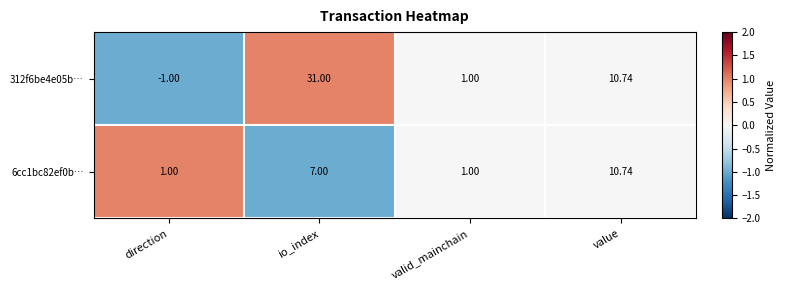

How many categories are shown in the chart?

4